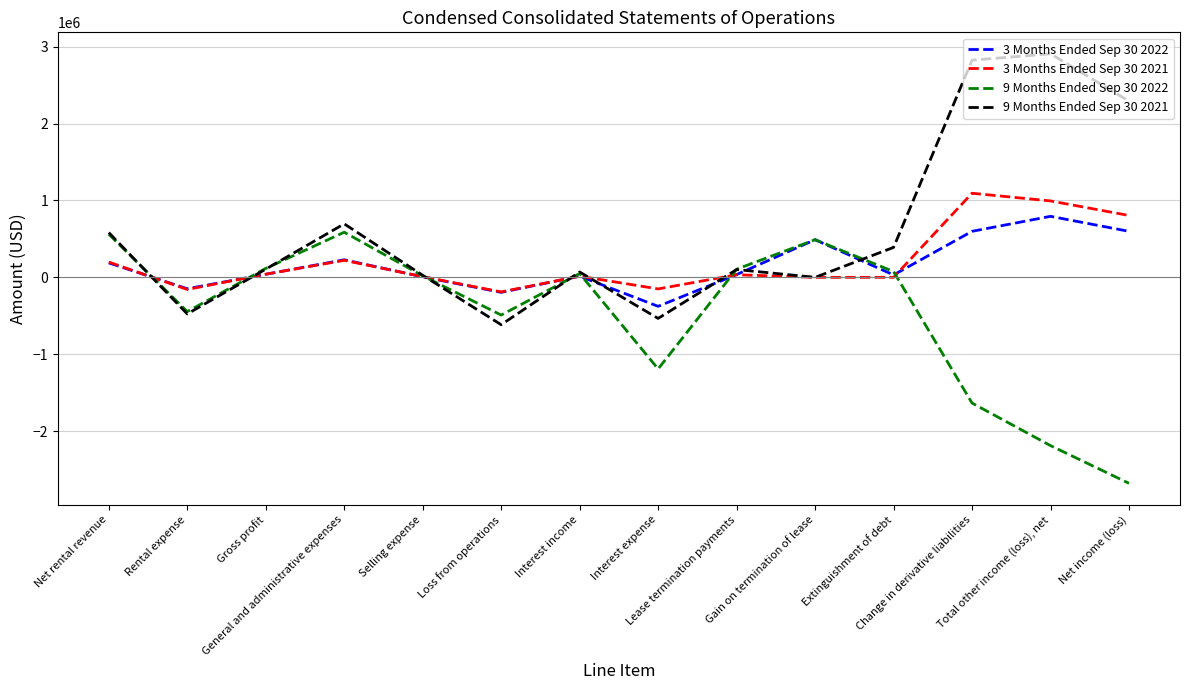

At which category is the sum across all series the highest?

Change in derivative liabilities